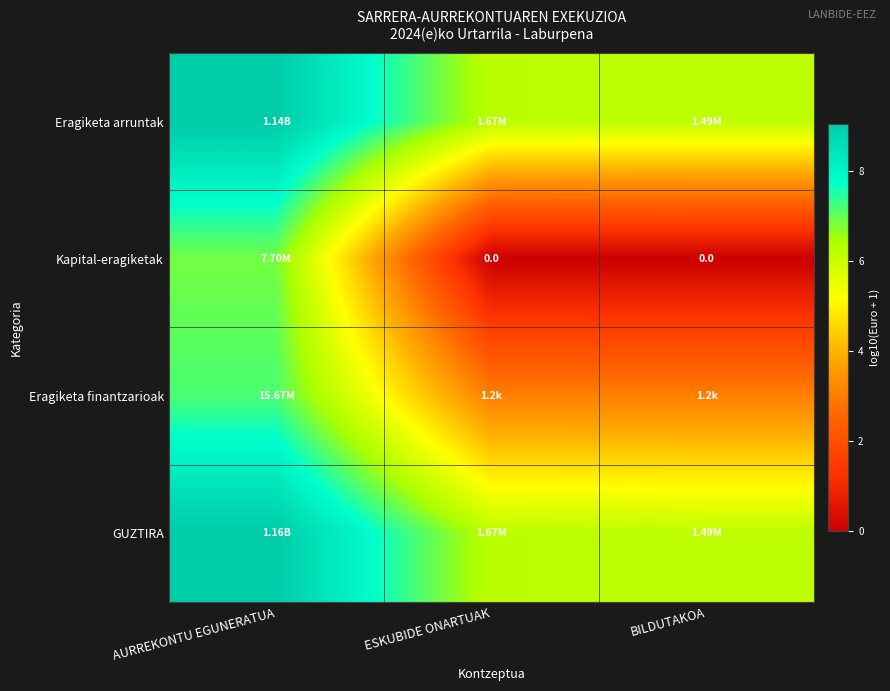

How many series are shown in this chart?

4